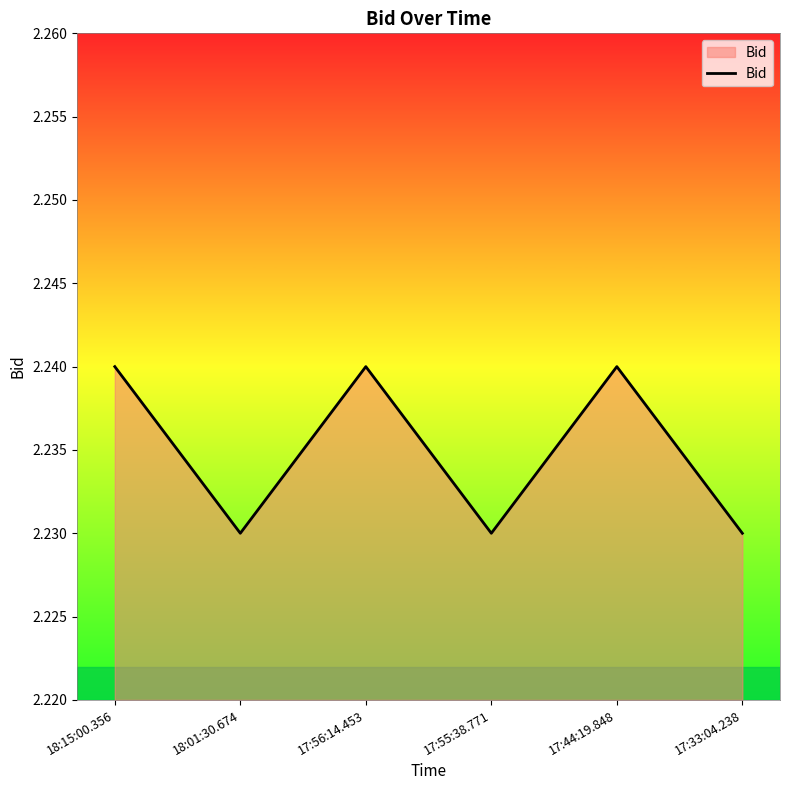

What is the sum of the values at 17:55:38.771 and 18:01:30.674?

4.5